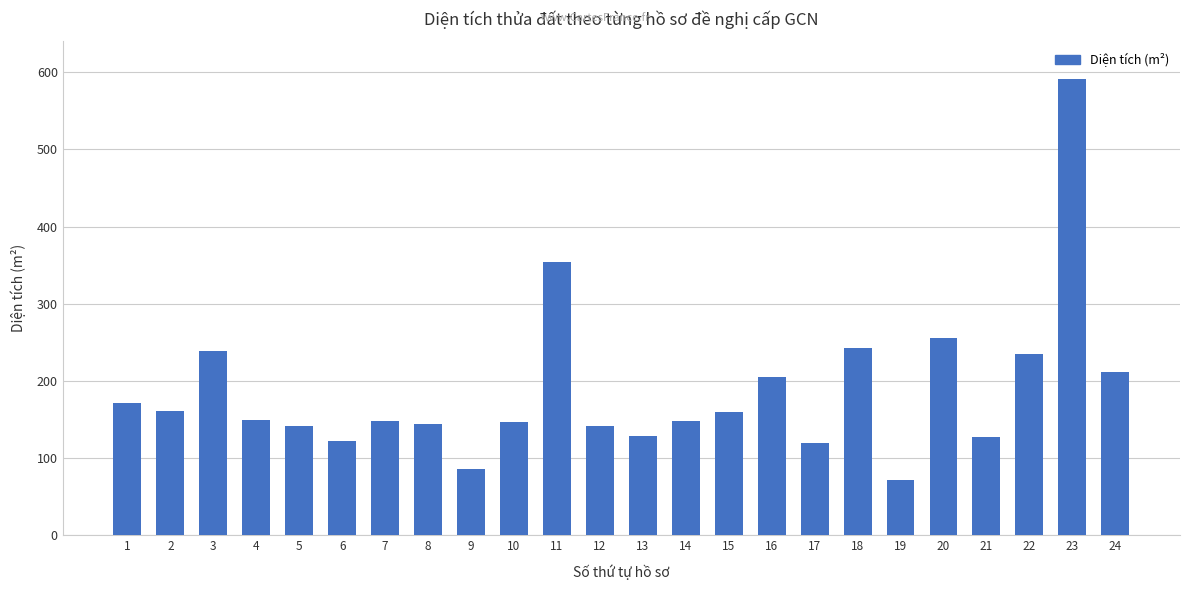

What is the difference between the maximum and minimum values?

519.3